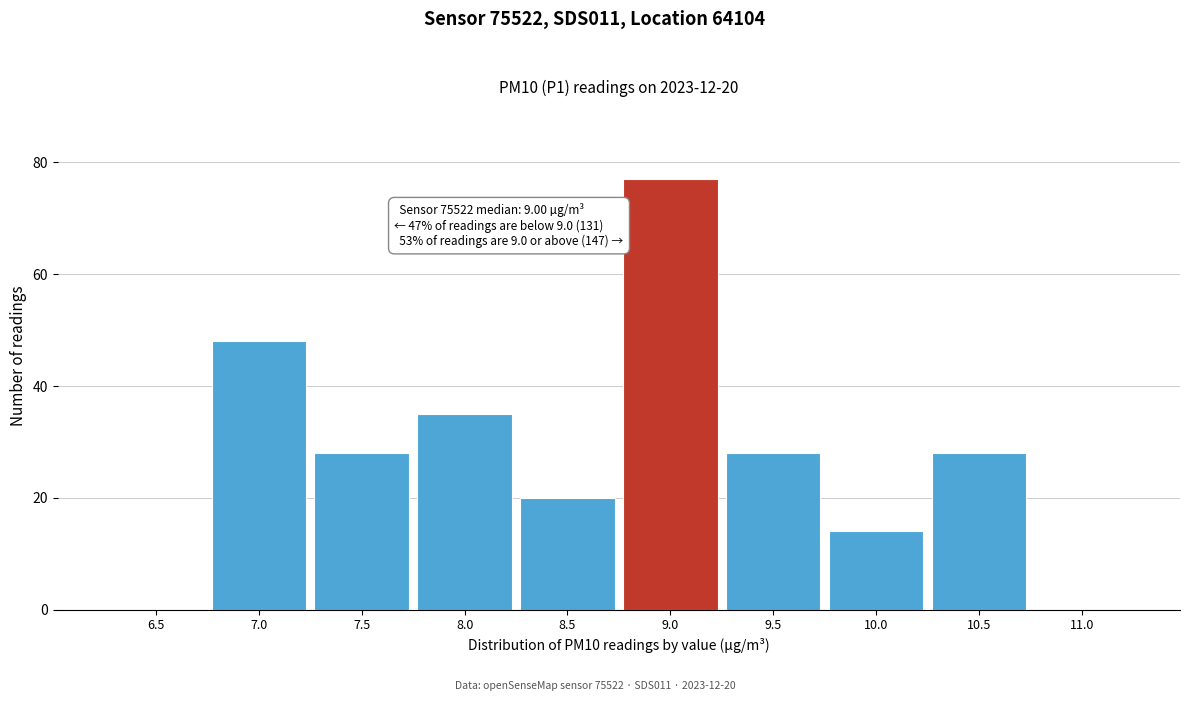

Reading right to left, extract all data points from this chart.

11.0=0	10.5=28	10.0=14	9.5=28	9.0=77	8.5=20	8.0=35	7.5=28	7.0=48	6.5=0